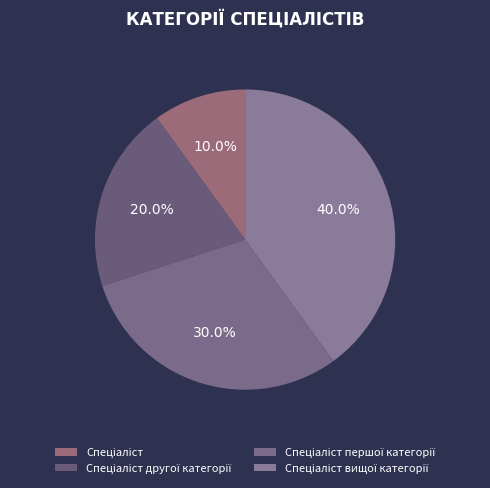

Does any single category account for the majority?

No